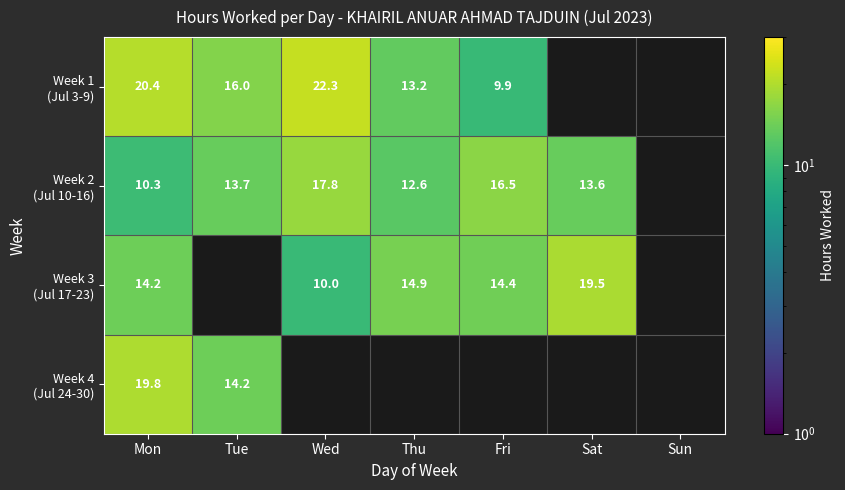

At which category is the sum across all series the highest?

Mon